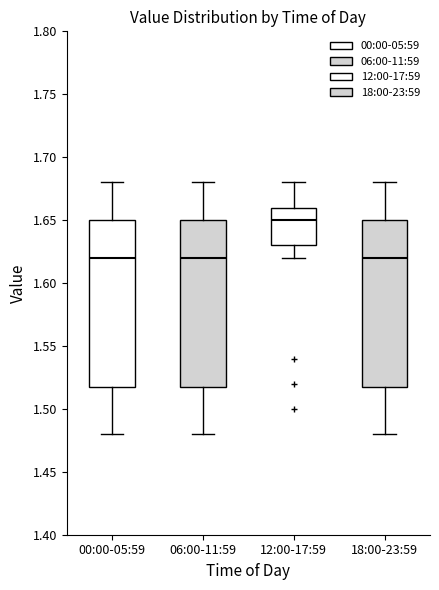

Reading left to right, read every box against the y-axis: the position of its median line, the range the box covers, and the ends of its whiskers. The values are not printed on the chart, so give them approximately, as read against the axis.

00:00-05:59: median 1.62, box 1.52 to 1.65, whiskers 1.48 to 1.68
06:00-11:59: median 1.62, box 1.52 to 1.65, whiskers 1.48 to 1.68
12:00-17:59: median 1.65, box 1.63 to 1.66, whiskers 1.62 to 1.68
18:00-23:59: median 1.62, box 1.52 to 1.65, whiskers 1.48 to 1.68